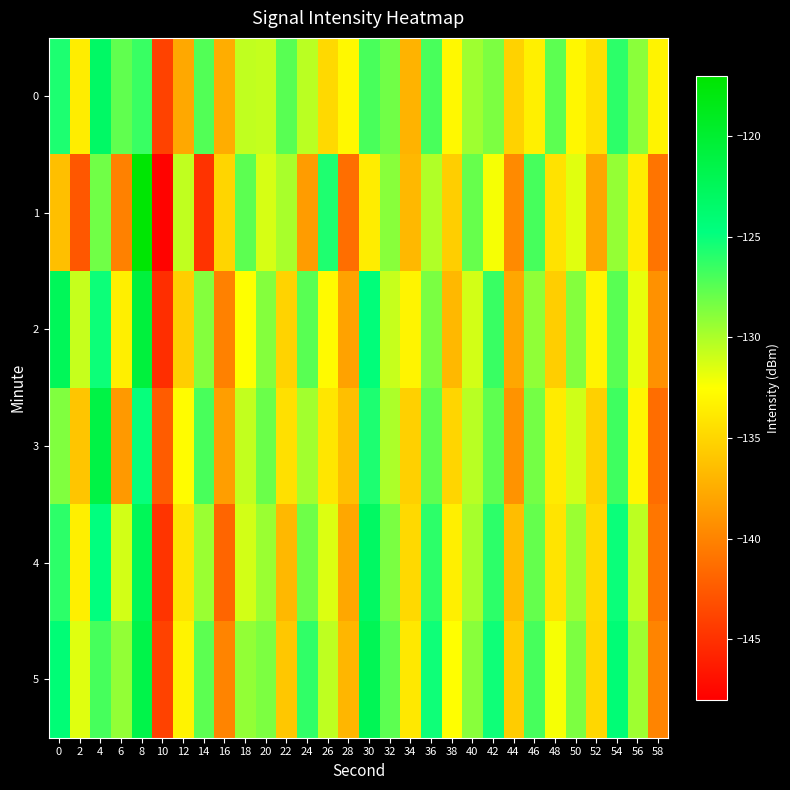

What is the smallest value displayed?

-147.7